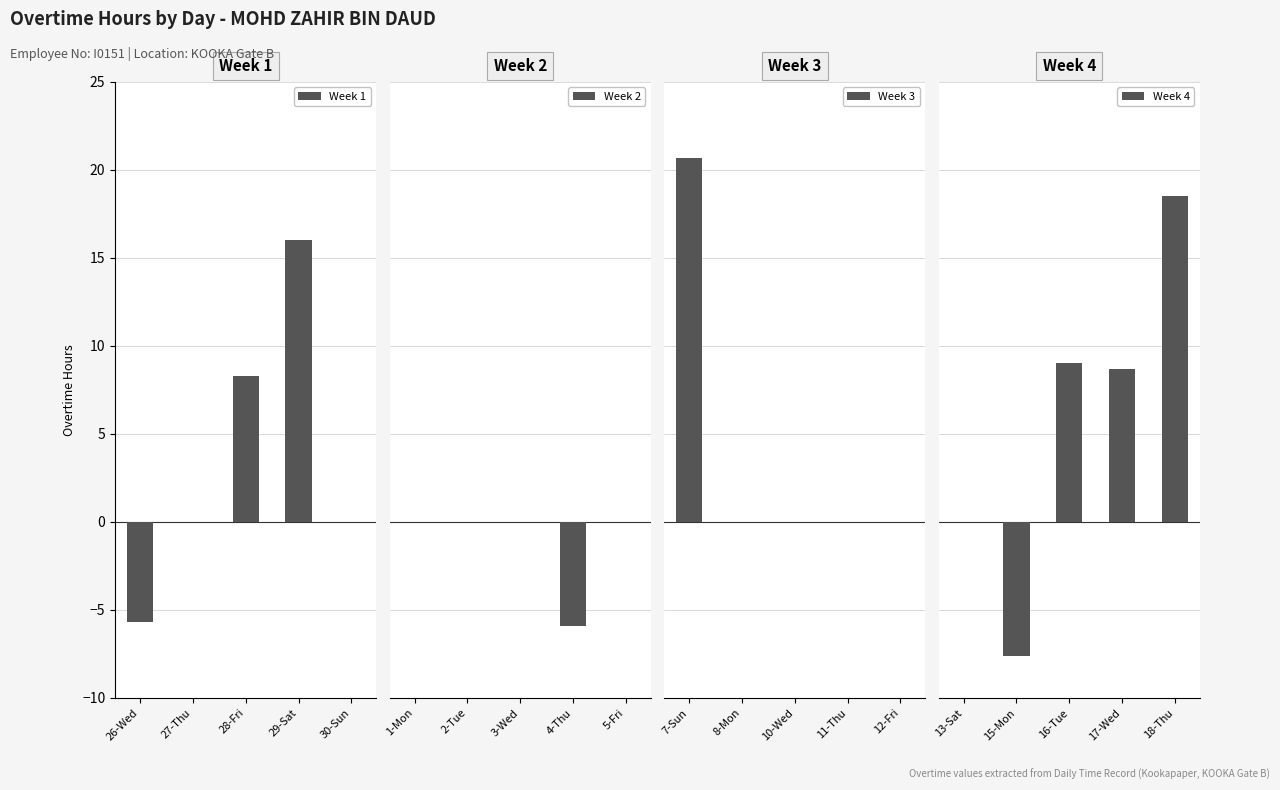

Where is Week 1 nearest to the value 5?

28-Fri